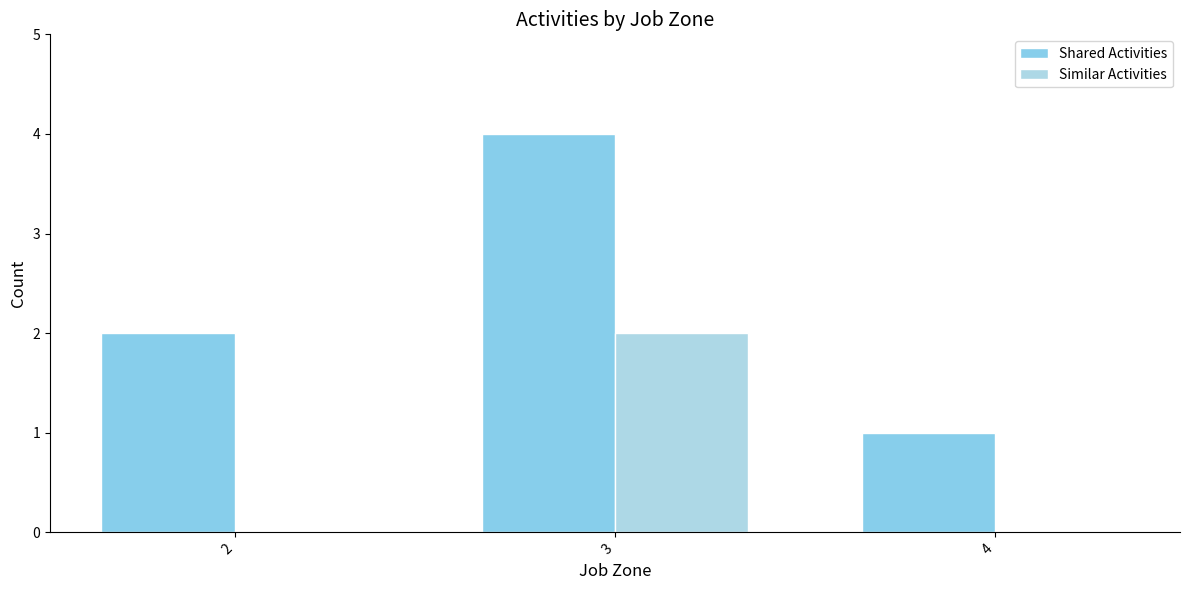

How many groups of bars are there?

3